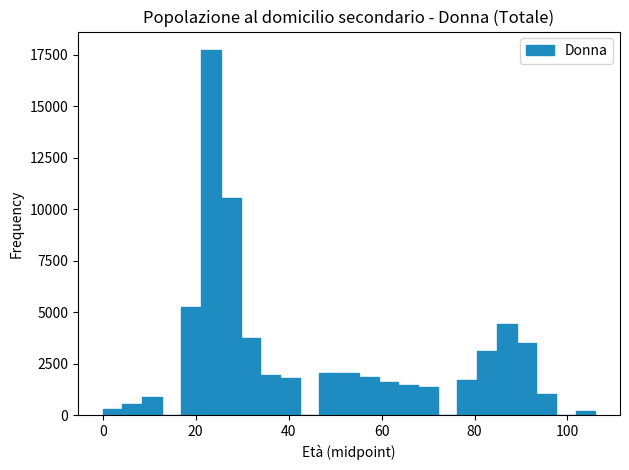

Read against the x-axis, roughly where is the centre of the tallest bar?

24